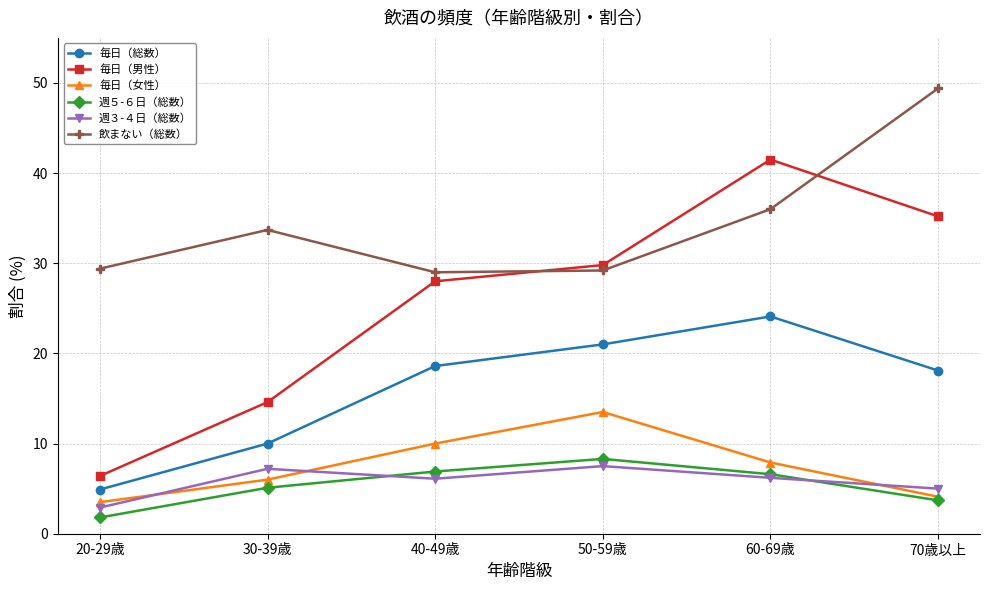

True or false: 週５-６日（総数） and 毎日（男性） intersect in this chart.

False